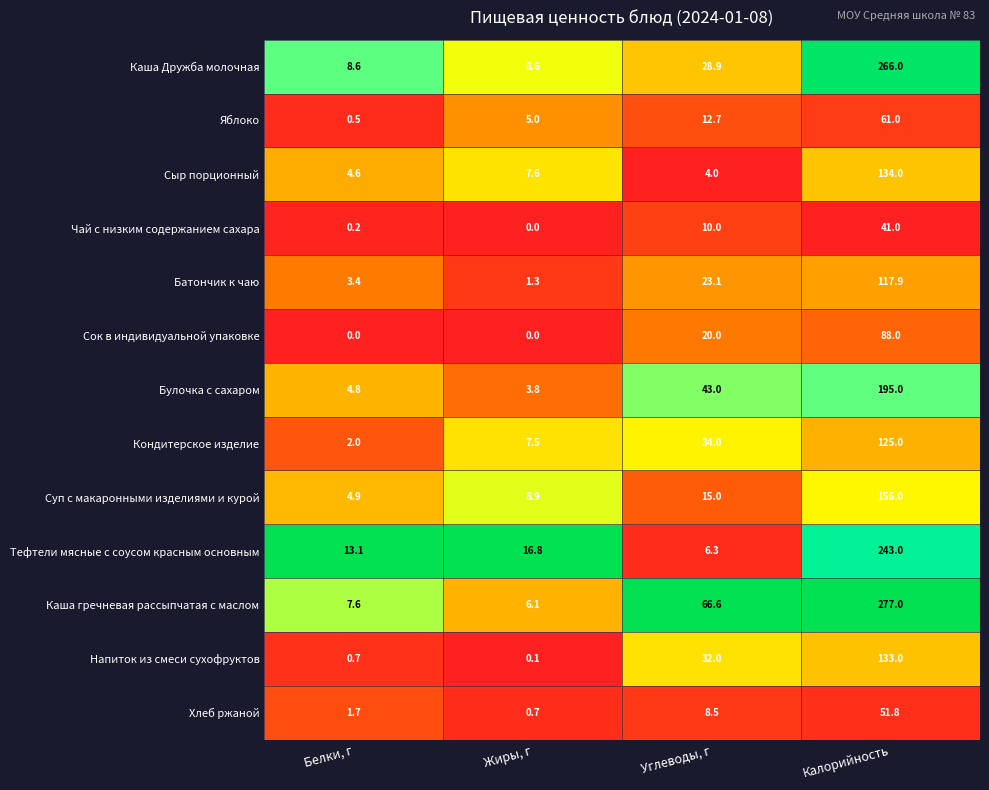

Which series has the widest spread of values?

Каша гречневая рассыпчатая с маслом